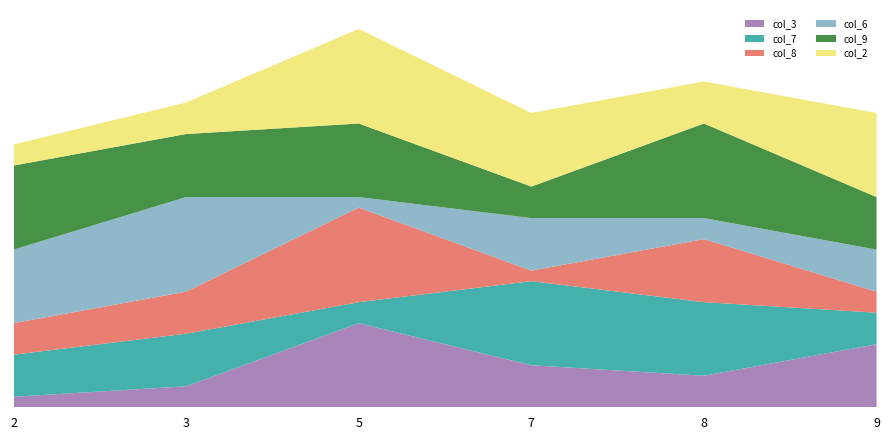

Reading left to right, list all the values displayed in this chart.

col_3: 2=1	3=2	5=8	7=4	8=3	9=6
col_7: 2=4	3=5	5=2	7=8	8=7	9=3
col_8: 2=3	3=4	5=9	7=1	8=6	9=2
col_6: 2=7	3=9	5=1	7=5	8=2	9=4
col_9: 2=8	3=6	5=7	7=3	8=9	9=5
col_2: 2=2	3=3	5=9	7=7	8=4	9=8